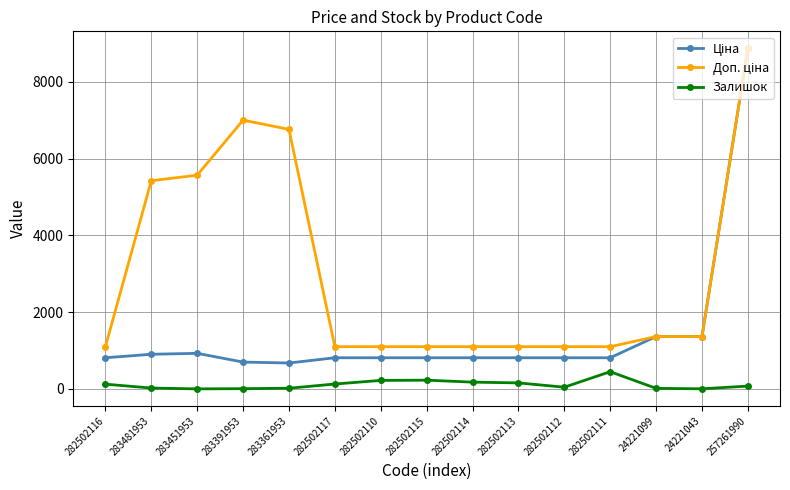

At how many categories does at least one series exceed 3926?

5